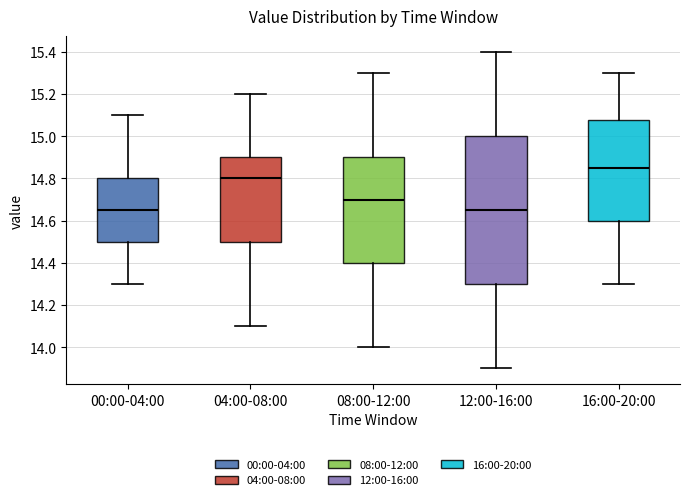

Reading left to right, read every box against the y-axis: the position of its median line, the range the box covers, and the ends of its whiskers. The values are not printed on the chart, so give them approximately, as read against the axis.

00:00-04:00: median 14.66, box 14.50 to 14.80, whiskers 14.30 to 15.10
04:00-08:00: median 14.80, box 14.50 to 14.90, whiskers 14.10 to 15.20
08:00-12:00: median 14.70, box 14.40 to 14.90, whiskers 14.00 to 15.30
12:00-16:00: median 14.66, box 14.30 to 15.00, whiskers 13.90 to 15.40
16:00-20:00: median 14.86, box 14.60 to 15.08, whiskers 14.30 to 15.30